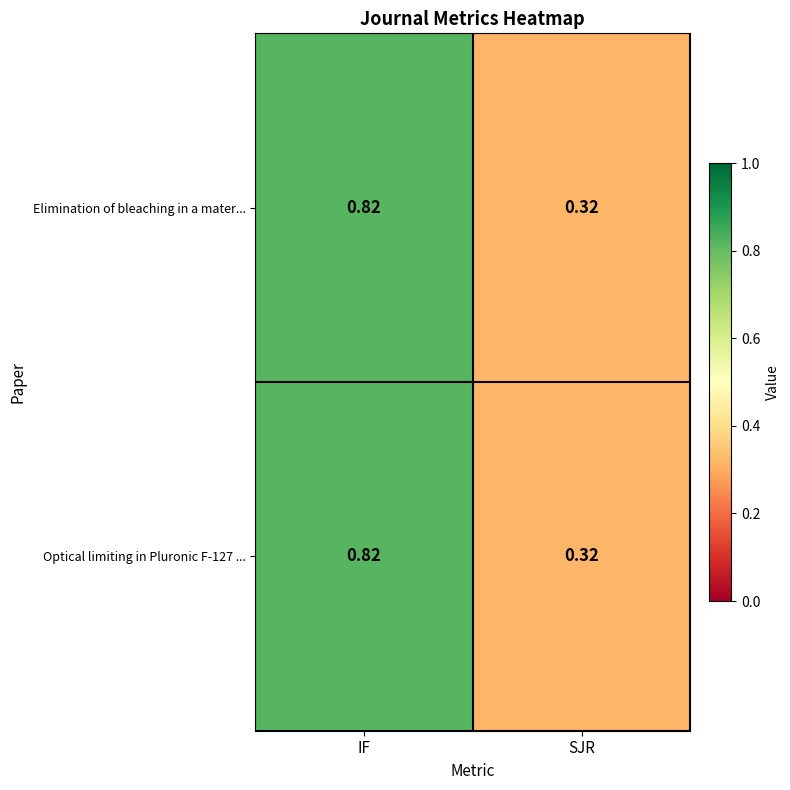

At which label does Optical limiting in Pluronic F-127 ... reach its peak?

IF